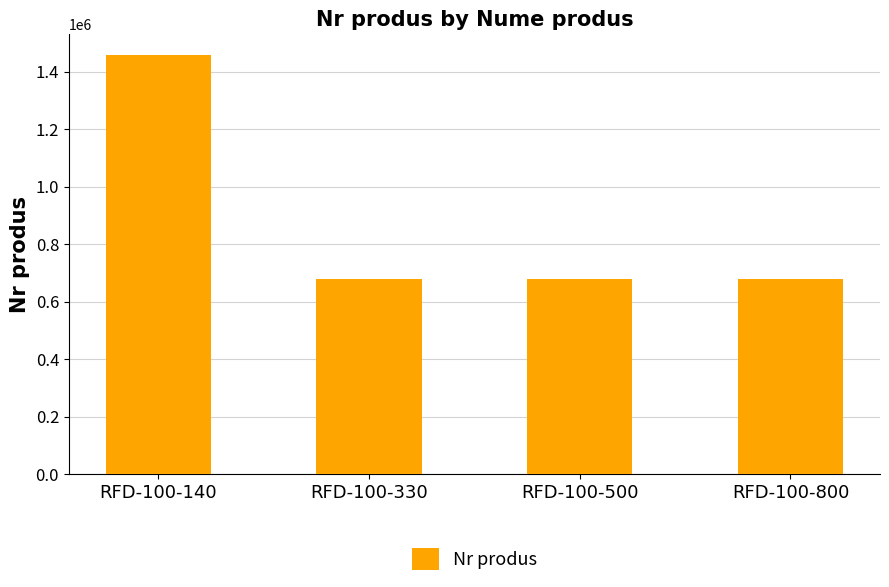

What is the maximum value shown in the chart?

1457364